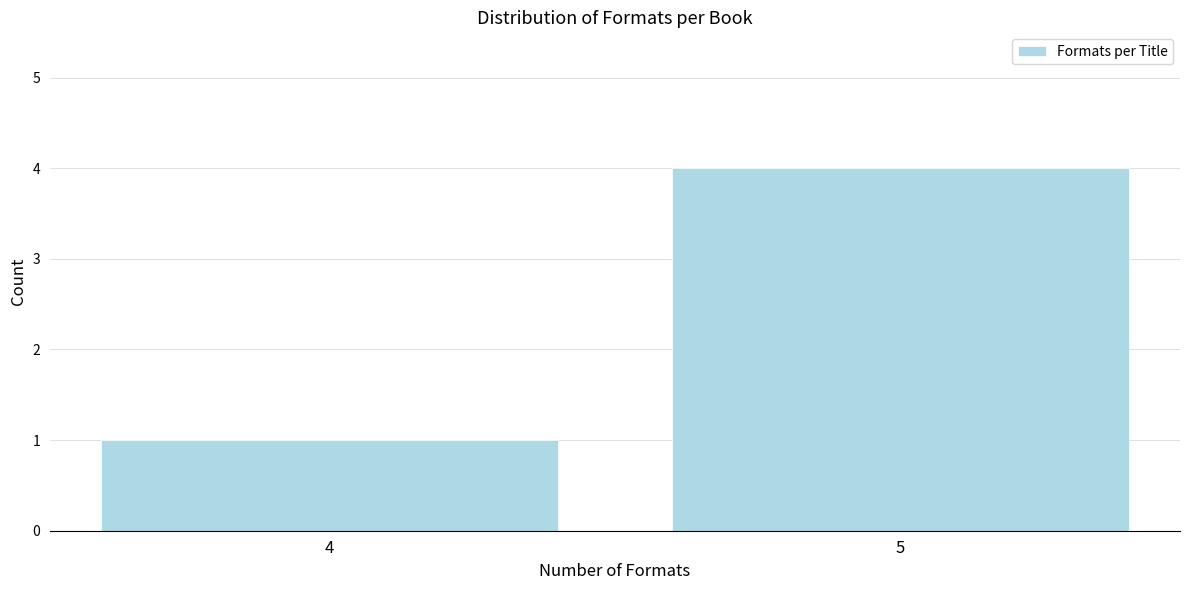

Reading right to left, what are all the values shown in this chart?

4	1